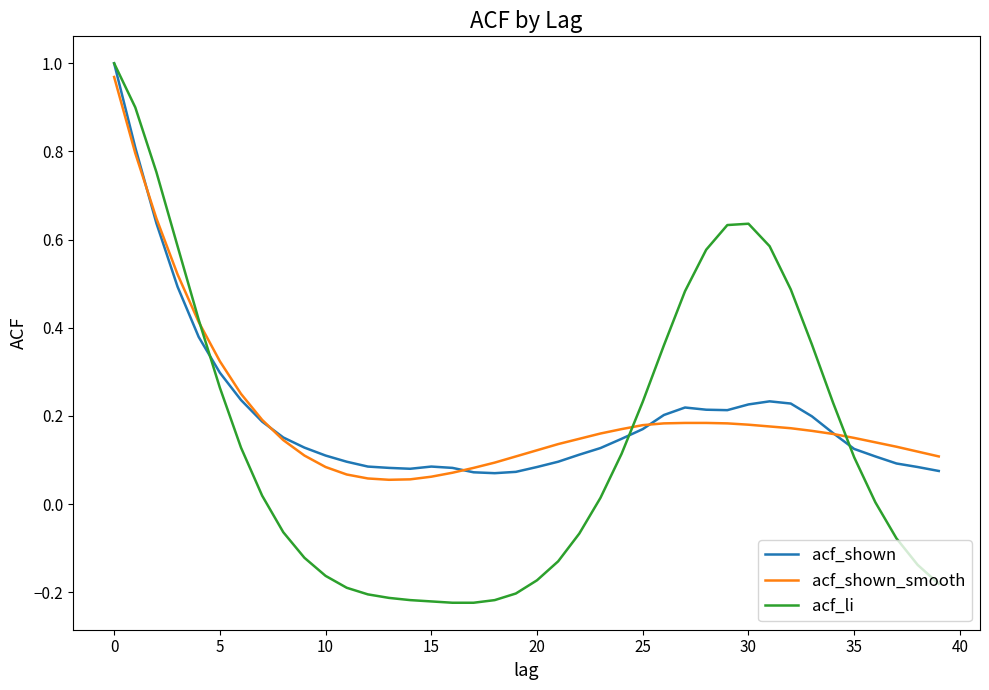

Which series has the widest spread of values?

acf_li